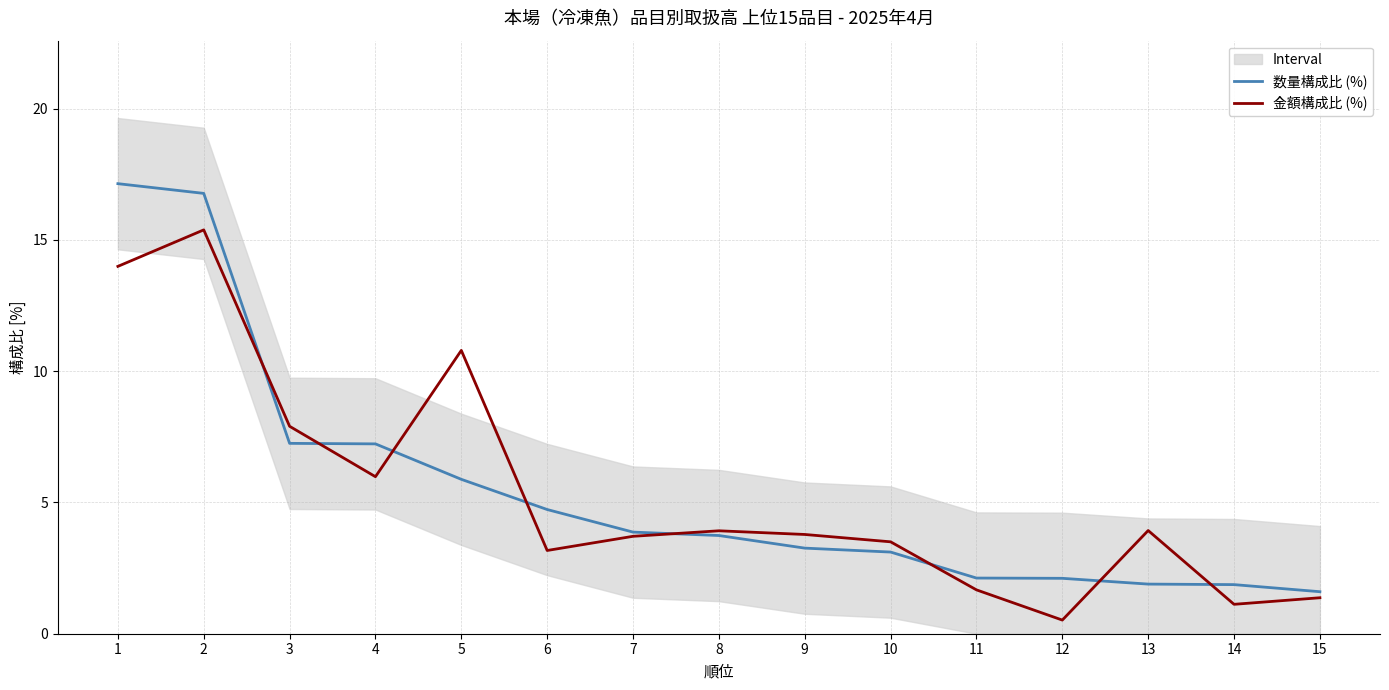

What is the value of the 金額構成比 (%) point at the 14th from the left?

1.1